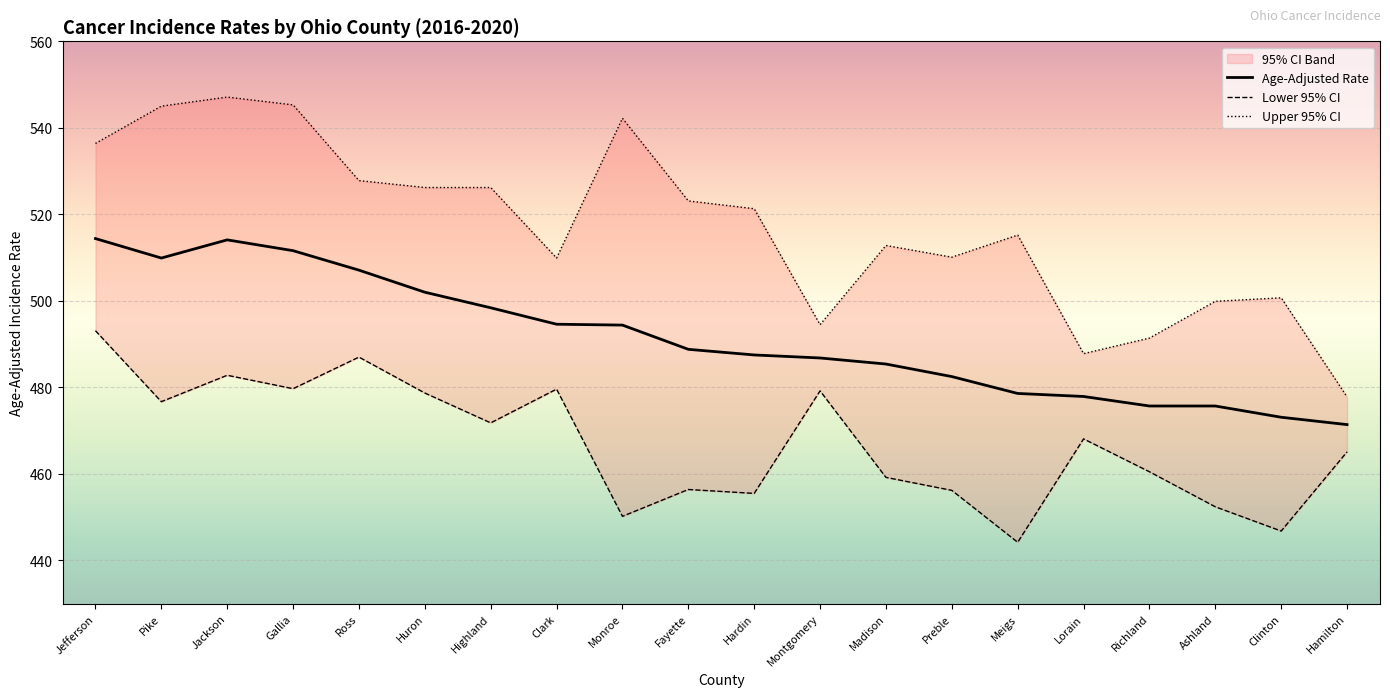

What is the difference between the Lower 95% CI values at Pike and Richland?

16.2